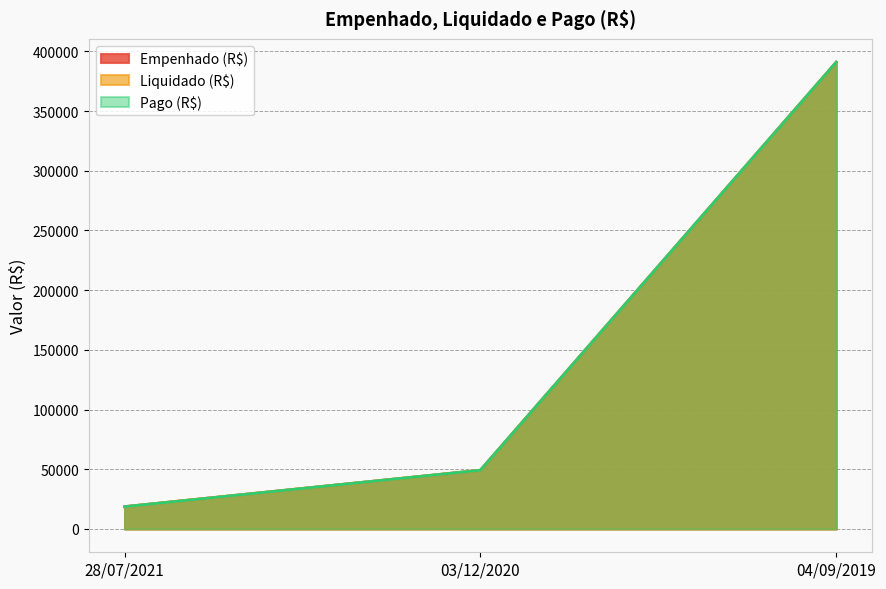

What is the approximate value of Liquidado (R$) at 28/07/2021?

18660.5